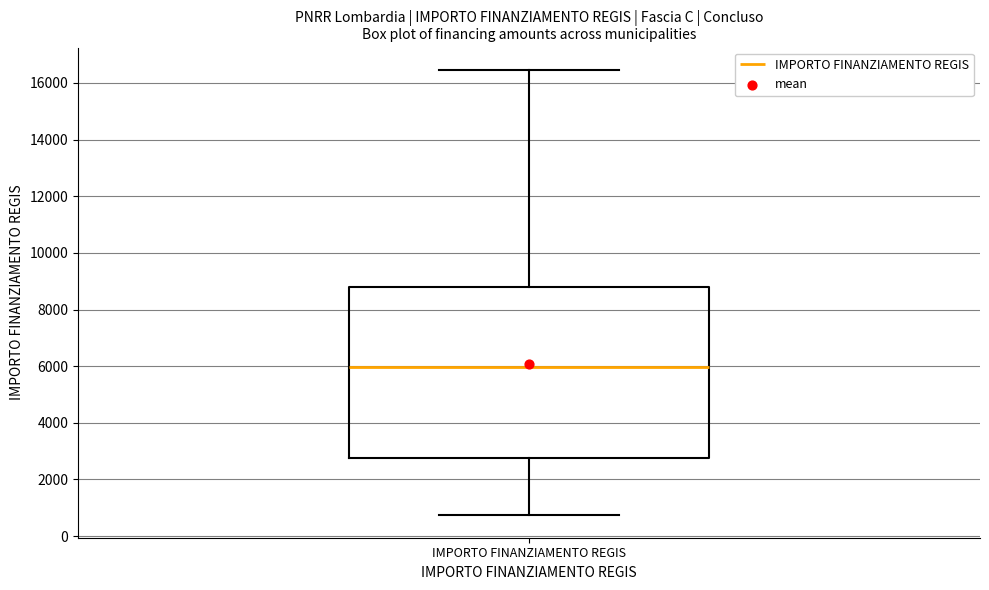

Where is the lower edge of the box for IMPORTO FINANZIAMENTO REGIS on the y-axis? The values are not printed on the chart, so give them approximately, as read against the axis.

2800